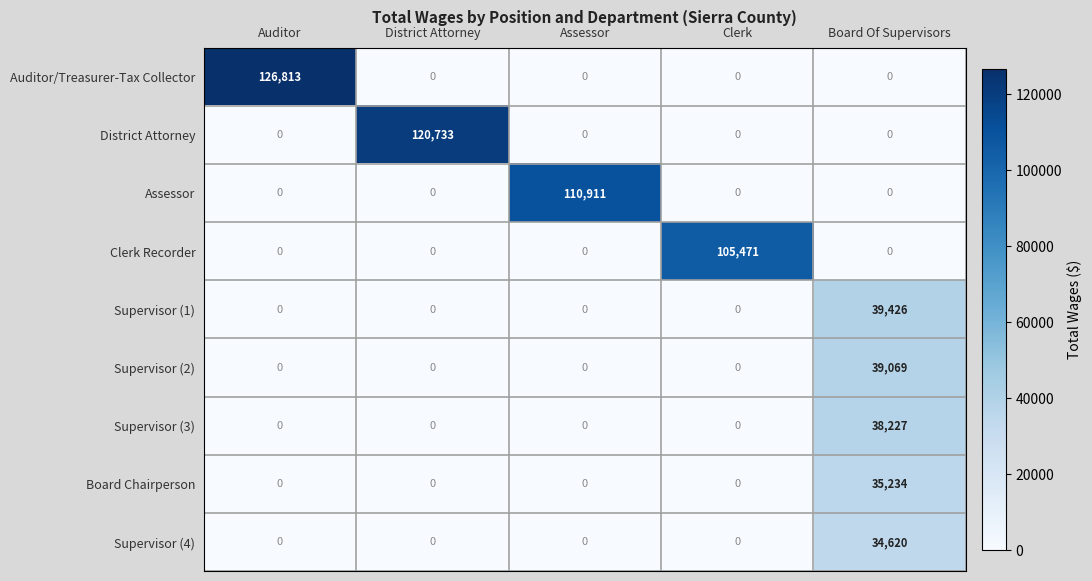

What is the difference between the highest and lowest values at Clerk?

105471